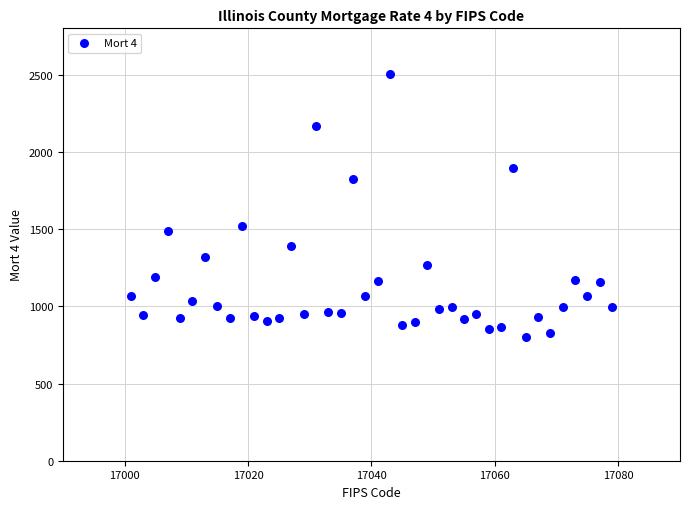

What Y value in the scatter plot is closest to 1653?

1519